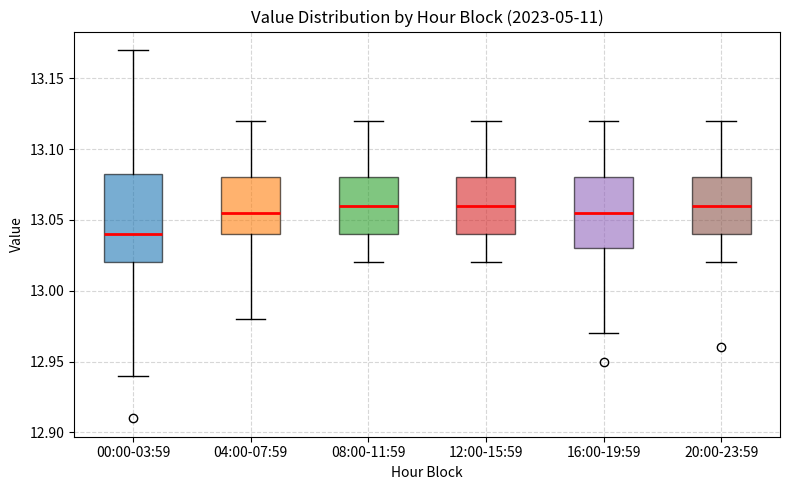

Reading left to right, read every box against the y-axis: the position of its median line, the range the box covers, and the ends of its whiskers. The values are not printed on the chart, so give them approximately, as read against the axis.

00:00-03:59: median 13.040, box 13.020 to 13.085, whiskers 12.940 to 13.170
04:00-07:59: median 13.055, box 13.040 to 13.080, whiskers 12.980 to 13.120
08:00-11:59: median 13.060, box 13.040 to 13.080, whiskers 13.020 to 13.120
12:00-15:59: median 13.060, box 13.040 to 13.080, whiskers 13.020 to 13.120
16:00-19:59: median 13.055, box 13.030 to 13.080, whiskers 12.970 to 13.120
20:00-23:59: median 13.060, box 13.040 to 13.080, whiskers 13.020 to 13.120